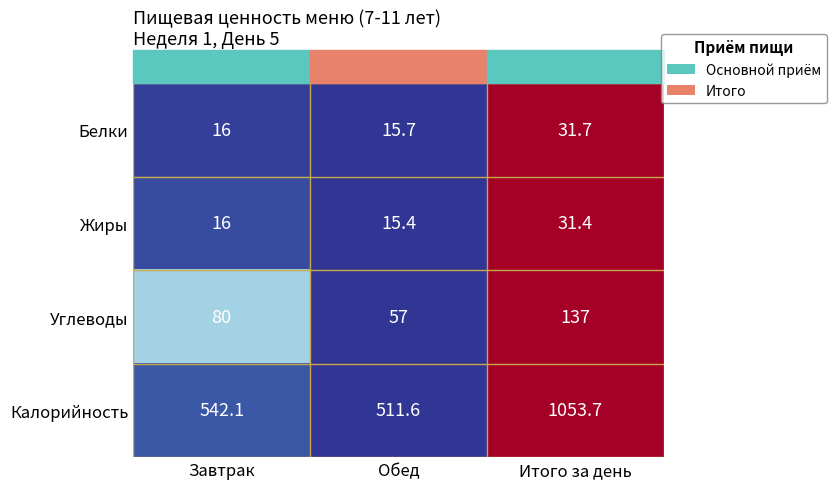

Rank the categories by Белки value from highest to lowest.

Итого за день, Завтрак, Обед